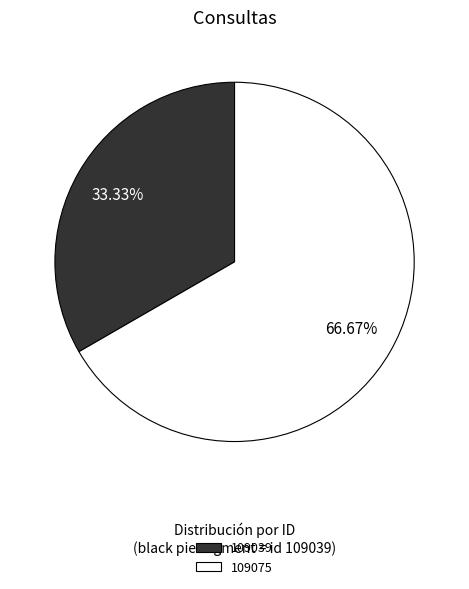

Combined, do 109039 and 109075 account for over 50%?

Yes